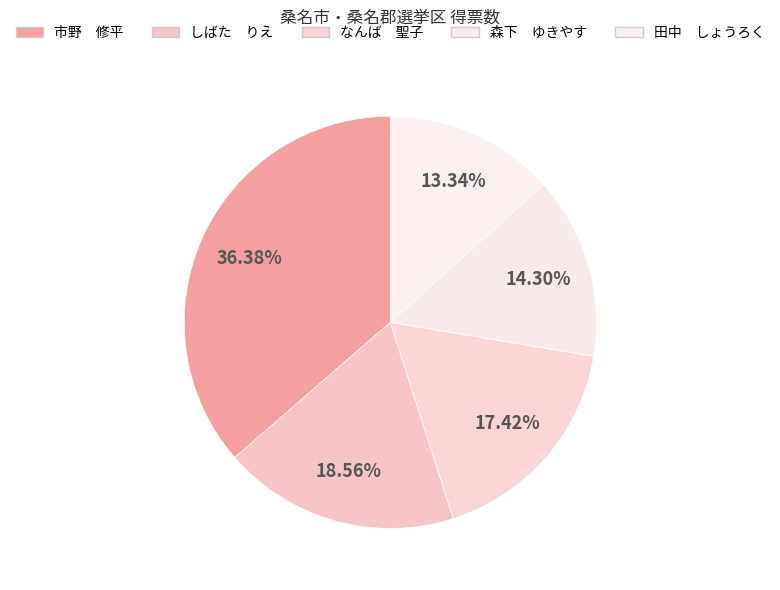

How many slices are in this pie chart?

5